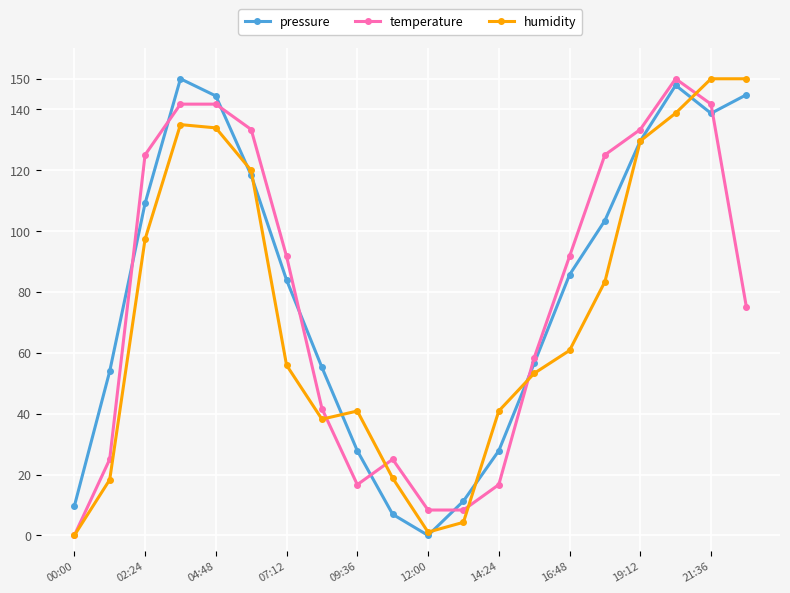

How many data points in humidity are less than 60?

10